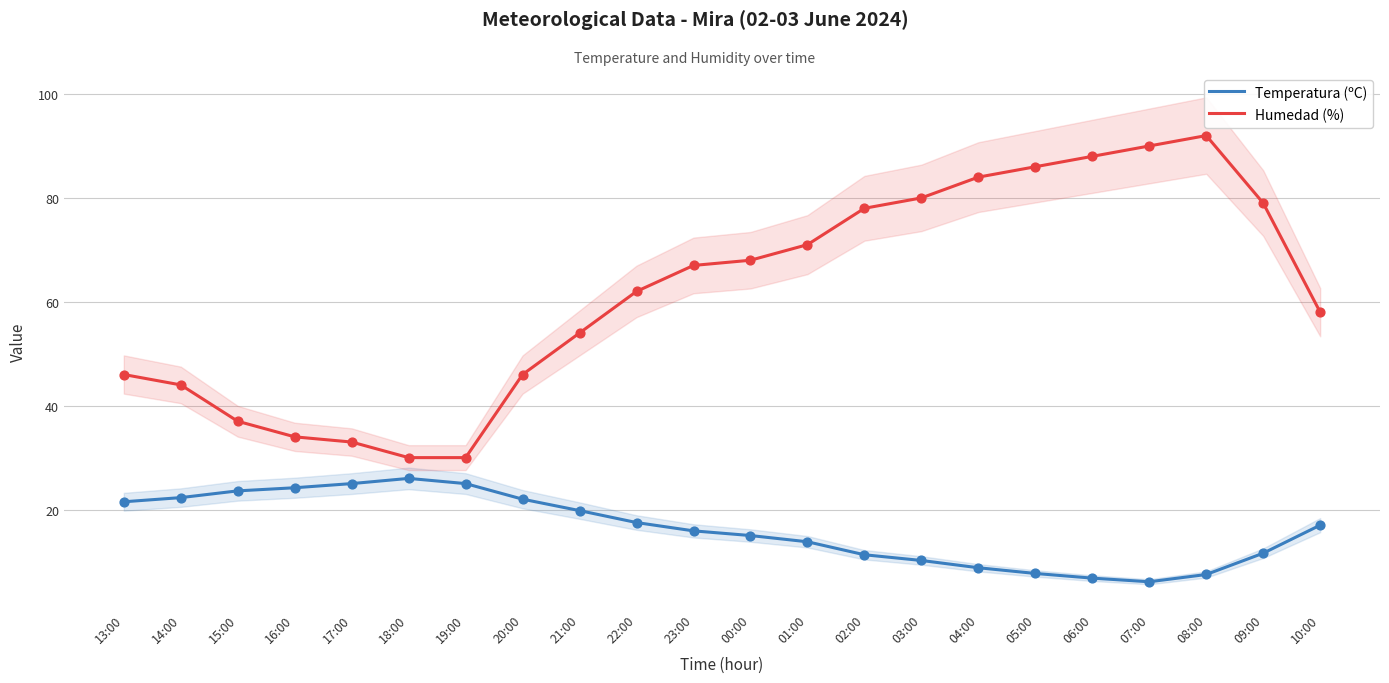

Which series contains the highest Y value?

Humedad (%)